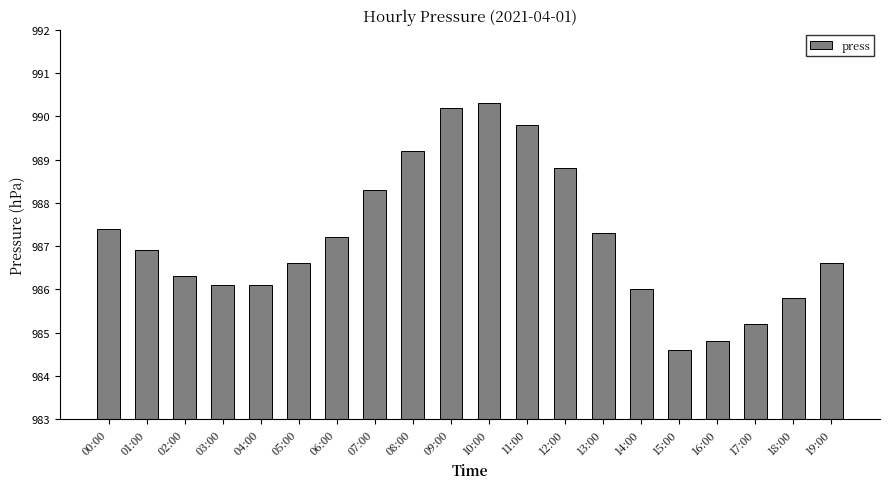

What is the difference between the second highest and minimum values?

5.6